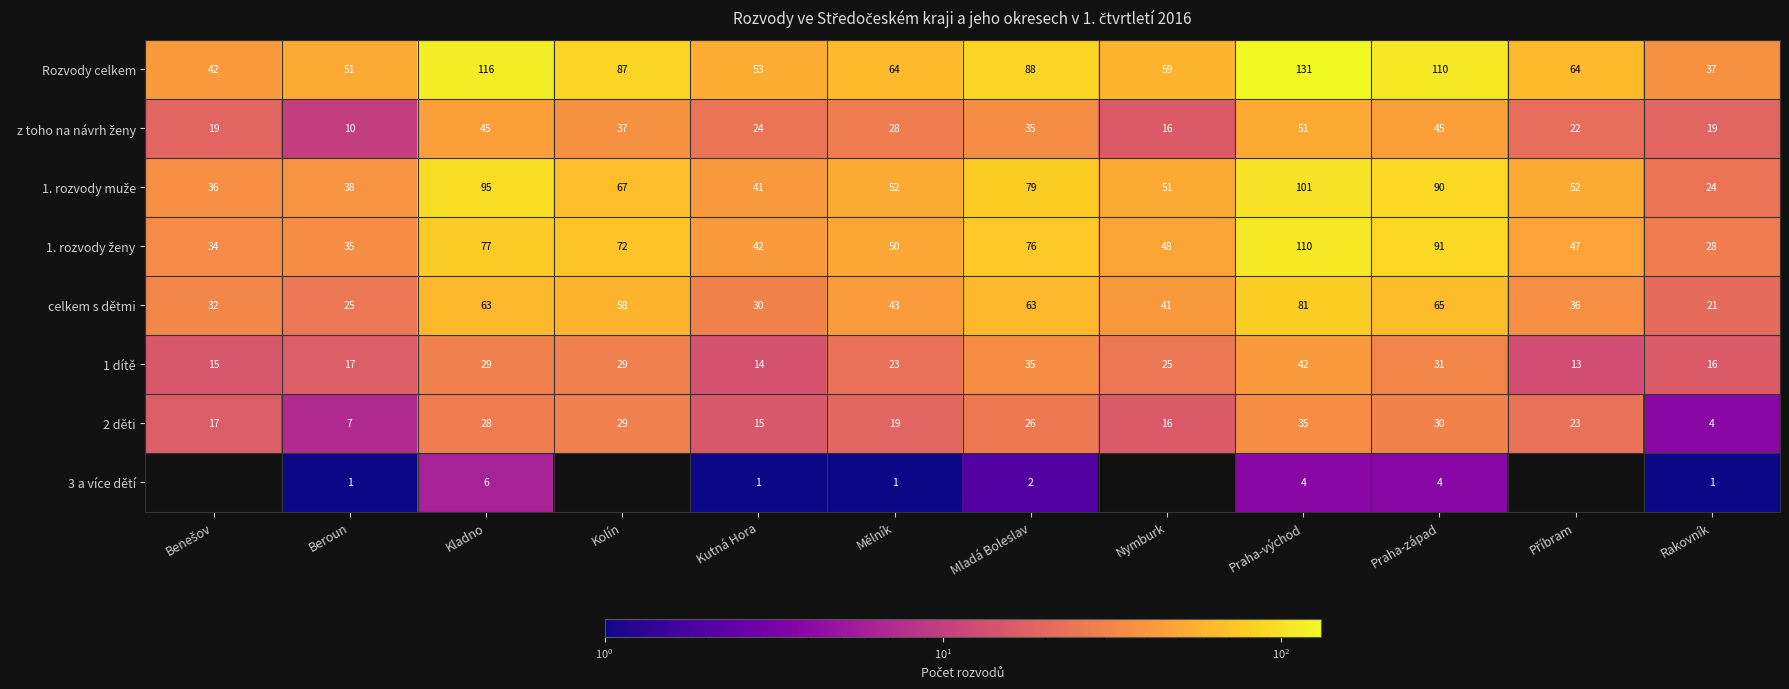

At which label does 2 děti reach its minimum?

Rakovník